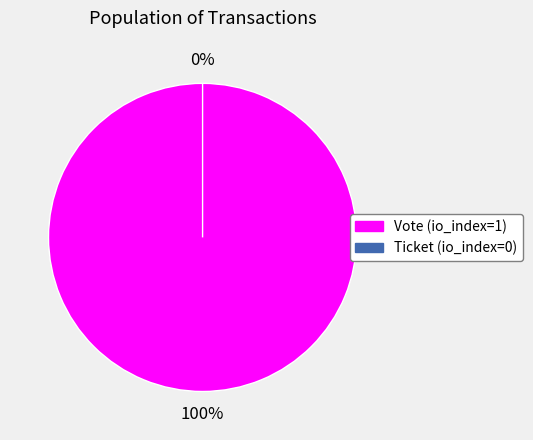

To the nearest percent, what is the average slice percentage?

50%